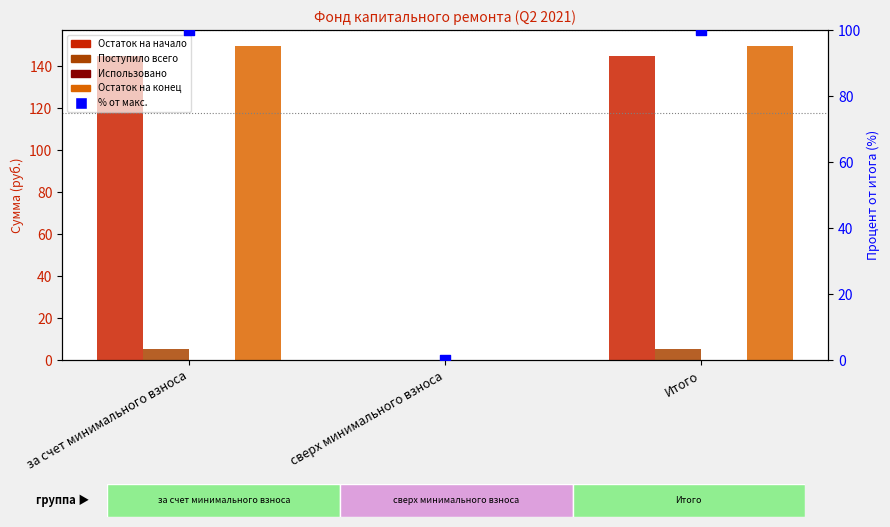

What are all the series names shown in the legend?

Остаток на начало, Поступило всего, Использовано, Остаток на конец